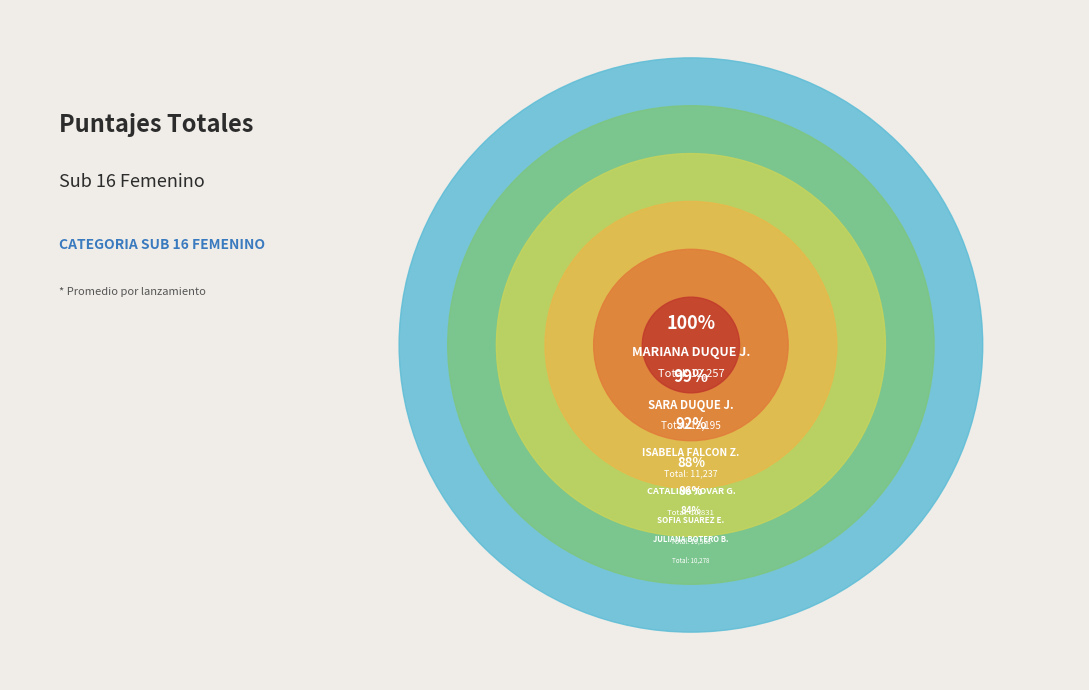

The MARIANA DUQUE J. slice represents 12% of the pie. True or false?

False